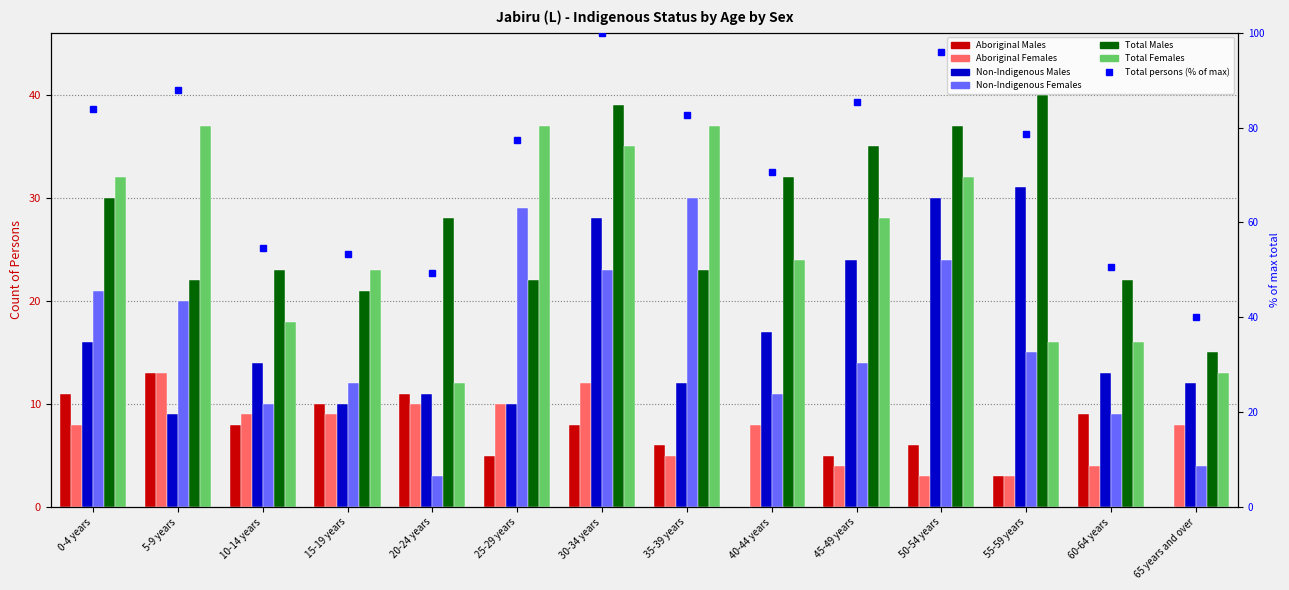

What is the label of the 5th bar from the right?

45-49 years